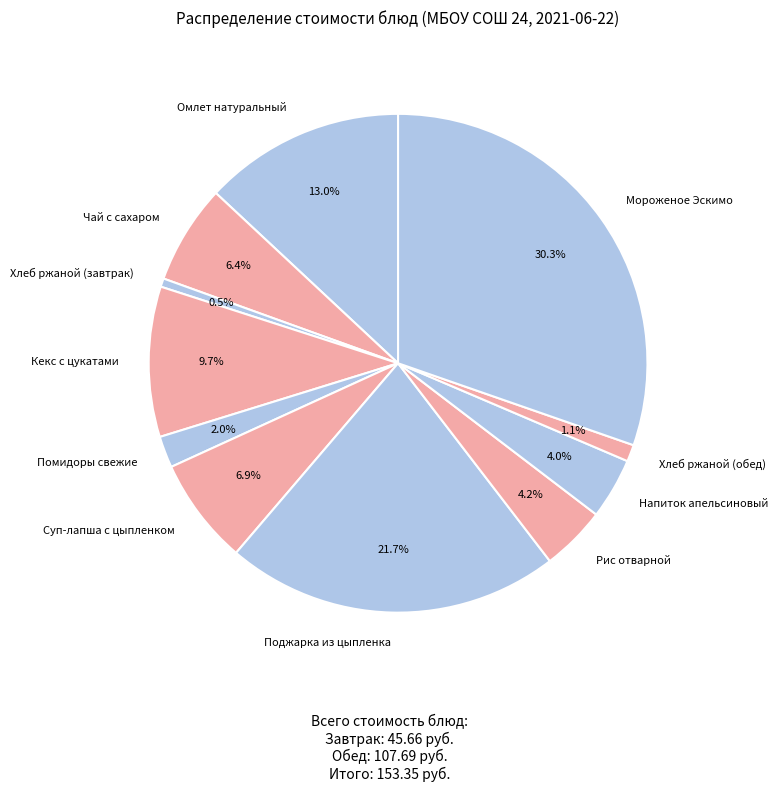

What percentage is NOT represented by Омлет натуральный?

87.0%